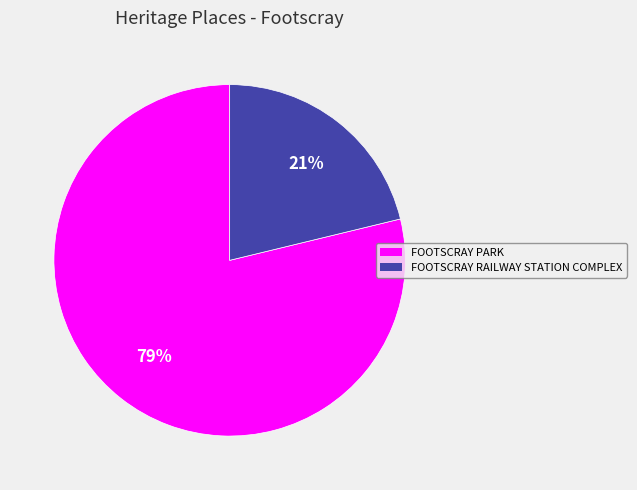

Which has a higher value, FOOTSCRAY PARK or FOOTSCRAY RAILWAY STATION COMPLEX?

FOOTSCRAY PARK